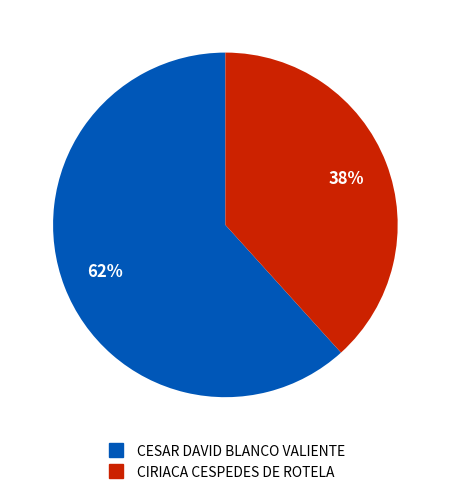

To the nearest percent, what portion does CESAR DAVID BLANCO VALIENTE represent?

62%